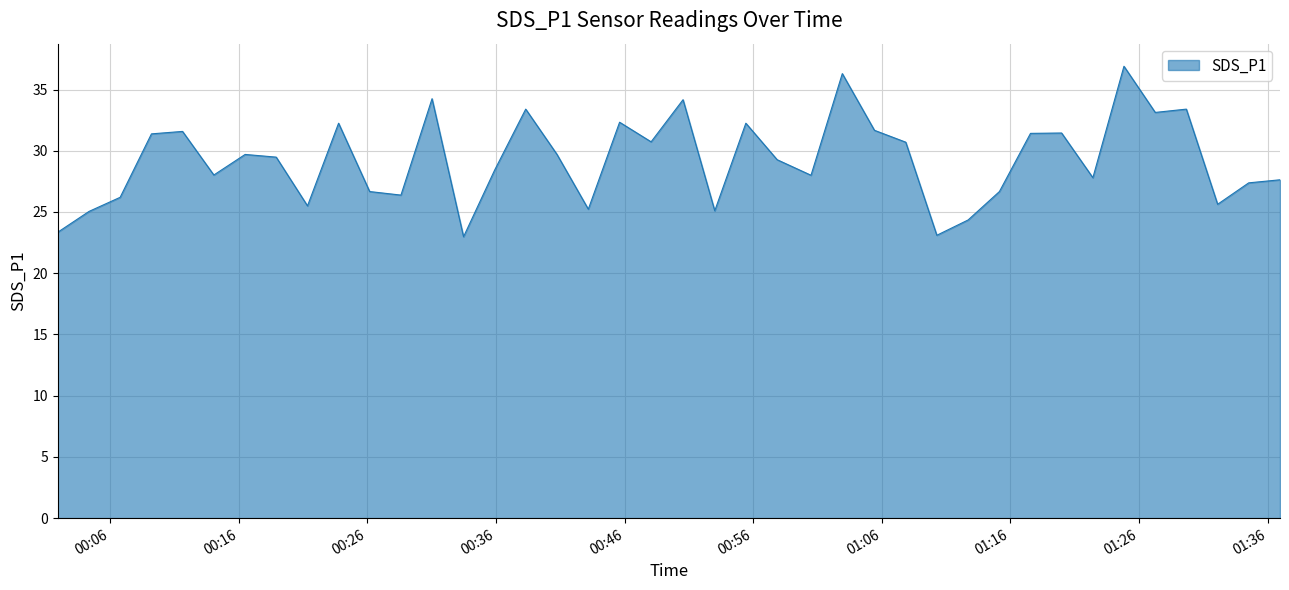

What is the maximum value shown in the chart?

36.9